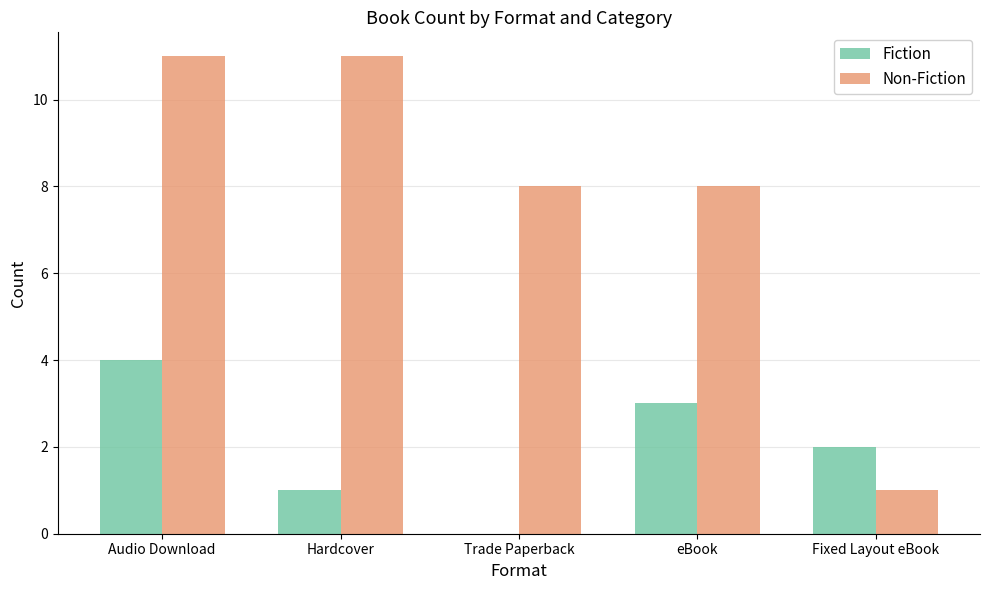

What is the highest value of the Non-Fiction series?

11